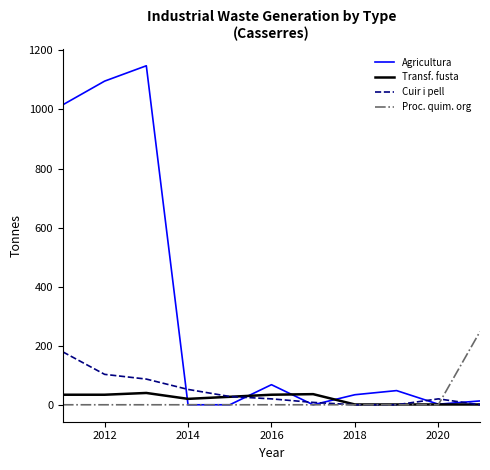

What is the greatest value displayed?

1148